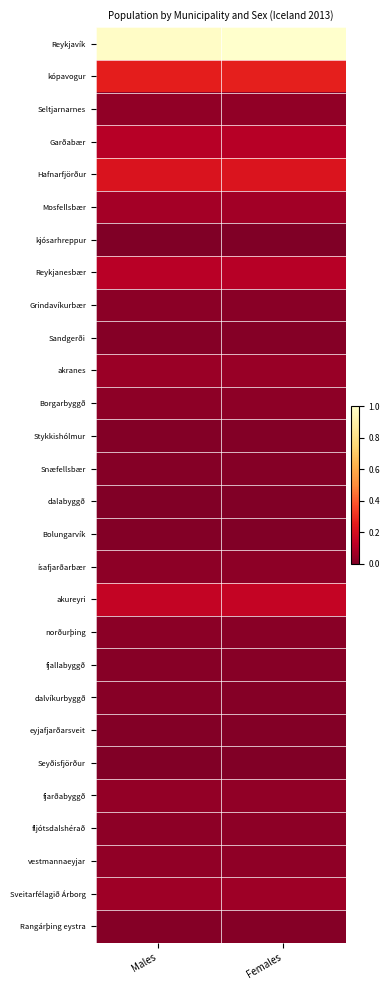

What is the difference between the highest and lowest values at Males?

1.0